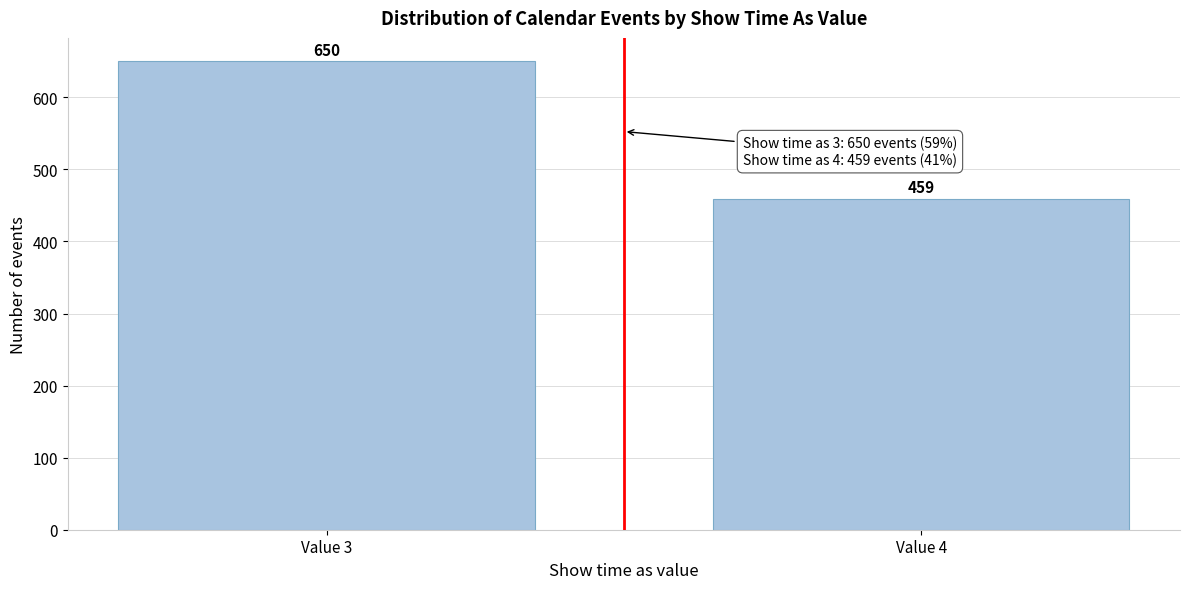

Reading right to left, transcribe all the data shown in this chart.

459	650